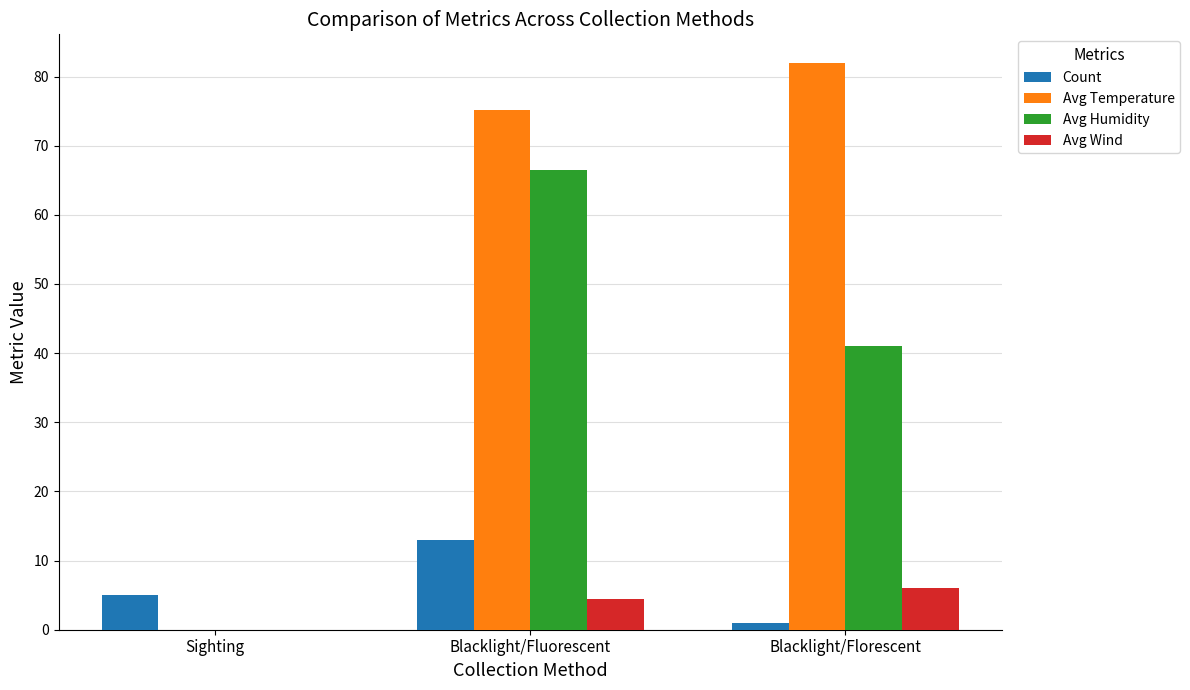

Reading left to right, list all the values displayed in this chart.

Count: Sighting=5.0	Blacklight/Fluorescent=13.0	Blacklight/Florescent=1.0
Avg Temperature: Sighting=0.0	Blacklight/Fluorescent=75.1	Blacklight/Florescent=82.0
Avg Humidity: Sighting=0.0	Blacklight/Fluorescent=66.5	Blacklight/Florescent=41.0
Avg Wind: Sighting=0.0	Blacklight/Fluorescent=4.4	Blacklight/Florescent=6.0